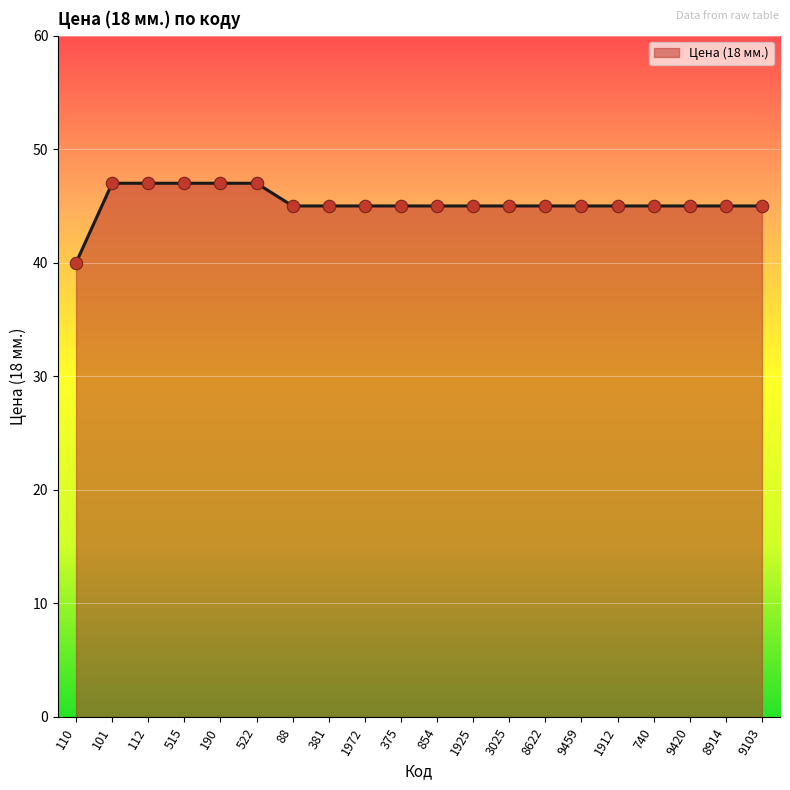

Approximately how many times larger is the value at 381 compared to 3025?

1.0